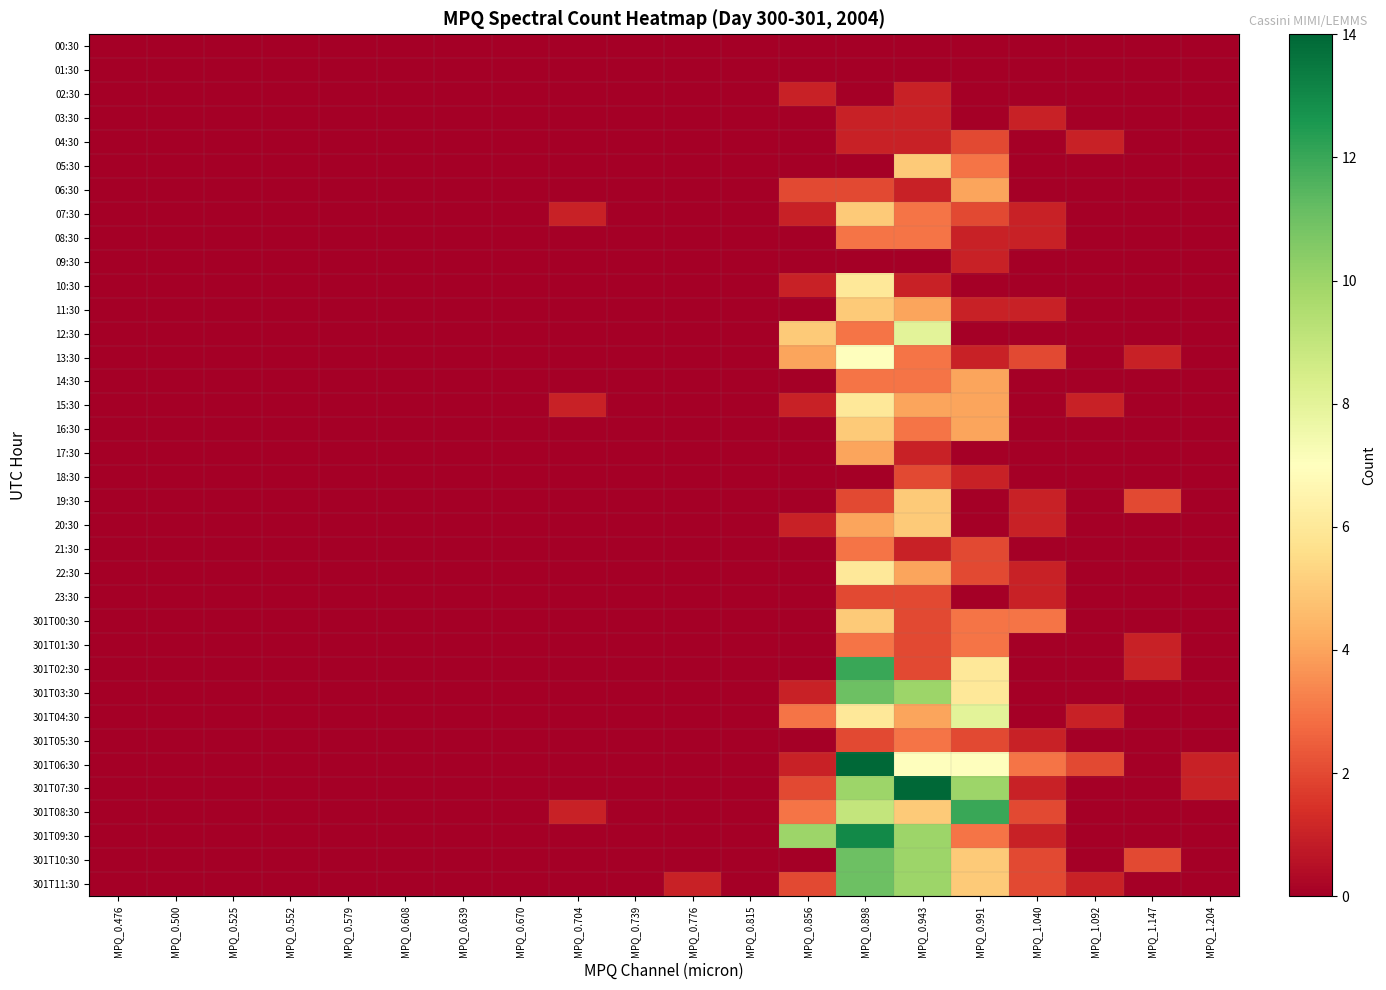

Reading right to left, what are all the values shown in this chart?

00:30: MPQ_1.204=0	MPQ_1.147=0	MPQ_1.092=0	MPQ_1.040=0	MPQ_0.991=0	MPQ_0.943=0	MPQ_0.898=0	MPQ_0.856=0	MPQ_0.815=0	MPQ_0.776=0	MPQ_0.739=0	MPQ_0.704=0	MPQ_0.670=0	MPQ_0.639=0	MPQ_0.608=0	MPQ_0.579=0	MPQ_0.552=0	MPQ_0.525=0	MPQ_0.500=0	MPQ_0.476=0
01:30: MPQ_1.204=0	MPQ_1.147=0	MPQ_1.092=0	MPQ_1.040=0	MPQ_0.991=0	MPQ_0.943=0	MPQ_0.898=0	MPQ_0.856=0	MPQ_0.815=0	MPQ_0.776=0	MPQ_0.739=0	MPQ_0.704=0	MPQ_0.670=0	MPQ_0.639=0	MPQ_0.608=0	MPQ_0.579=0	MPQ_0.552=0	MPQ_0.525=0	MPQ_0.500=0	MPQ_0.476=0
02:30: MPQ_1.204=0	MPQ_1.147=0	MPQ_1.092=0	MPQ_1.040=0	MPQ_0.991=0	MPQ_0.943=1	MPQ_0.898=0	MPQ_0.856=1	MPQ_0.815=0	MPQ_0.776=0	MPQ_0.739=0	MPQ_0.704=0	MPQ_0.670=0	MPQ_0.639=0	MPQ_0.608=0	MPQ_0.579=0	MPQ_0.552=0	MPQ_0.525=0	MPQ_0.500=0	MPQ_0.476=0
03:30: MPQ_1.204=0	MPQ_1.147=0	MPQ_1.092=0	MPQ_1.040=1	MPQ_0.991=0	MPQ_0.943=1	MPQ_0.898=1	MPQ_0.856=0	MPQ_0.815=0	MPQ_0.776=0	MPQ_0.739=0	MPQ_0.704=0	MPQ_0.670=0	MPQ_0.639=0	MPQ_0.608=0	MPQ_0.579=0	MPQ_0.552=0	MPQ_0.525=0	MPQ_0.500=0	MPQ_0.476=0
04:30: MPQ_1.204=0	MPQ_1.147=0	MPQ_1.092=1	MPQ_1.040=0	MPQ_0.991=2	MPQ_0.943=1	MPQ_0.898=1	MPQ_0.856=0	MPQ_0.815=0	MPQ_0.776=0	MPQ_0.739=0	MPQ_0.704=0	MPQ_0.670=0	MPQ_0.639=0	MPQ_0.608=0	MPQ_0.579=0	MPQ_0.552=0	MPQ_0.525=0	MPQ_0.500=0	MPQ_0.476=0
05:30: MPQ_1.204=0	MPQ_1.147=0	MPQ_1.092=0	MPQ_1.040=0	MPQ_0.991=3	MPQ_0.943=5	MPQ_0.898=0	MPQ_0.856=0	MPQ_0.815=0	MPQ_0.776=0	MPQ_0.739=0	MPQ_0.704=0	MPQ_0.670=0	MPQ_0.639=0	MPQ_0.608=0	MPQ_0.579=0	MPQ_0.552=0	MPQ_0.525=0	MPQ_0.500=0	MPQ_0.476=0
06:30: MPQ_1.204=0	MPQ_1.147=0	MPQ_1.092=0	MPQ_1.040=0	MPQ_0.991=4	MPQ_0.943=1	MPQ_0.898=2	MPQ_0.856=2	MPQ_0.815=0	MPQ_0.776=0	MPQ_0.739=0	MPQ_0.704=0	MPQ_0.670=0	MPQ_0.639=0	MPQ_0.608=0	MPQ_0.579=0	MPQ_0.552=0	MPQ_0.525=0	MPQ_0.500=0	MPQ_0.476=0
07:30: MPQ_1.204=0	MPQ_1.147=0	MPQ_1.092=0	MPQ_1.040=1	MPQ_0.991=2	MPQ_0.943=3	MPQ_0.898=5	MPQ_0.856=1	MPQ_0.815=0	MPQ_0.776=0	MPQ_0.739=0	MPQ_0.704=1	MPQ_0.670=0	MPQ_0.639=0	MPQ_0.608=0	MPQ_0.579=0	MPQ_0.552=0	MPQ_0.525=0	MPQ_0.500=0	MPQ_0.476=0
08:30: MPQ_1.204=0	MPQ_1.147=0	MPQ_1.092=0	MPQ_1.040=1	MPQ_0.991=1	MPQ_0.943=3	MPQ_0.898=3	MPQ_0.856=0	MPQ_0.815=0	MPQ_0.776=0	MPQ_0.739=0	MPQ_0.704=0	MPQ_0.670=0	MPQ_0.639=0	MPQ_0.608=0	MPQ_0.579=0	MPQ_0.552=0	MPQ_0.525=0	MPQ_0.500=0	MPQ_0.476=0
09:30: MPQ_1.204=0	MPQ_1.147=0	MPQ_1.092=0	MPQ_1.040=0	MPQ_0.991=1	MPQ_0.943=0	MPQ_0.898=0	MPQ_0.856=0	MPQ_0.815=0	MPQ_0.776=0	MPQ_0.739=0	MPQ_0.704=0	MPQ_0.670=0	MPQ_0.639=0	MPQ_0.608=0	MPQ_0.579=0	MPQ_0.552=0	MPQ_0.525=0	MPQ_0.500=0	MPQ_0.476=0
10:30: MPQ_1.204=0	MPQ_1.147=0	MPQ_1.092=0	MPQ_1.040=0	MPQ_0.991=0	MPQ_0.943=1	MPQ_0.898=6	MPQ_0.856=1	MPQ_0.815=0	MPQ_0.776=0	MPQ_0.739=0	MPQ_0.704=0	MPQ_0.670=0	MPQ_0.639=0	MPQ_0.608=0	MPQ_0.579=0	MPQ_0.552=0	MPQ_0.525=0	MPQ_0.500=0	MPQ_0.476=0
11:30: MPQ_1.204=0	MPQ_1.147=0	MPQ_1.092=0	MPQ_1.040=1	MPQ_0.991=1	MPQ_0.943=4	MPQ_0.898=5	MPQ_0.856=0	MPQ_0.815=0	MPQ_0.776=0	MPQ_0.739=0	MPQ_0.704=0	MPQ_0.670=0	MPQ_0.639=0	MPQ_0.608=0	MPQ_0.579=0	MPQ_0.552=0	MPQ_0.525=0	MPQ_0.500=0	MPQ_0.476=0
12:30: MPQ_1.204=0	MPQ_1.147=0	MPQ_1.092=0	MPQ_1.040=0	MPQ_0.991=0	MPQ_0.943=8	MPQ_0.898=3	MPQ_0.856=5	MPQ_0.815=0	MPQ_0.776=0	MPQ_0.739=0	MPQ_0.704=0	MPQ_0.670=0	MPQ_0.639=0	MPQ_0.608=0	MPQ_0.579=0	MPQ_0.552=0	MPQ_0.525=0	MPQ_0.500=0	MPQ_0.476=0
13:30: MPQ_1.204=0	MPQ_1.147=1	MPQ_1.092=0	MPQ_1.040=2	MPQ_0.991=1	MPQ_0.943=3	MPQ_0.898=7	MPQ_0.856=4	MPQ_0.815=0	MPQ_0.776=0	MPQ_0.739=0	MPQ_0.704=0	MPQ_0.670=0	MPQ_0.639=0	MPQ_0.608=0	MPQ_0.579=0	MPQ_0.552=0	MPQ_0.525=0	MPQ_0.500=0	MPQ_0.476=0
14:30: MPQ_1.204=0	MPQ_1.147=0	MPQ_1.092=0	MPQ_1.040=0	MPQ_0.991=4	MPQ_0.943=3	MPQ_0.898=3	MPQ_0.856=0	MPQ_0.815=0	MPQ_0.776=0	MPQ_0.739=0	MPQ_0.704=0	MPQ_0.670=0	MPQ_0.639=0	MPQ_0.608=0	MPQ_0.579=0	MPQ_0.552=0	MPQ_0.525=0	MPQ_0.500=0	MPQ_0.476=0
15:30: MPQ_1.204=0	MPQ_1.147=0	MPQ_1.092=1	MPQ_1.040=0	MPQ_0.991=4	MPQ_0.943=4	MPQ_0.898=6	MPQ_0.856=1	MPQ_0.815=0	MPQ_0.776=0	MPQ_0.739=0	MPQ_0.704=1	MPQ_0.670=0	MPQ_0.639=0	MPQ_0.608=0	MPQ_0.579=0	MPQ_0.552=0	MPQ_0.525=0	MPQ_0.500=0	MPQ_0.476=0
16:30: MPQ_1.204=0	MPQ_1.147=0	MPQ_1.092=0	MPQ_1.040=0	MPQ_0.991=4	MPQ_0.943=3	MPQ_0.898=5	MPQ_0.856=0	MPQ_0.815=0	MPQ_0.776=0	MPQ_0.739=0	MPQ_0.704=0	MPQ_0.670=0	MPQ_0.639=0	MPQ_0.608=0	MPQ_0.579=0	MPQ_0.552=0	MPQ_0.525=0	MPQ_0.500=0	MPQ_0.476=0
17:30: MPQ_1.204=0	MPQ_1.147=0	MPQ_1.092=0	MPQ_1.040=0	MPQ_0.991=0	MPQ_0.943=1	MPQ_0.898=4	MPQ_0.856=0	MPQ_0.815=0	MPQ_0.776=0	MPQ_0.739=0	MPQ_0.704=0	MPQ_0.670=0	MPQ_0.639=0	MPQ_0.608=0	MPQ_0.579=0	MPQ_0.552=0	MPQ_0.525=0	MPQ_0.500=0	MPQ_0.476=0
18:30: MPQ_1.204=0	MPQ_1.147=0	MPQ_1.092=0	MPQ_1.040=0	MPQ_0.991=1	MPQ_0.943=2	MPQ_0.898=0	MPQ_0.856=0	MPQ_0.815=0	MPQ_0.776=0	MPQ_0.739=0	MPQ_0.704=0	MPQ_0.670=0	MPQ_0.639=0	MPQ_0.608=0	MPQ_0.579=0	MPQ_0.552=0	MPQ_0.525=0	MPQ_0.500=0	MPQ_0.476=0
19:30: MPQ_1.204=0	MPQ_1.147=2	MPQ_1.092=0	MPQ_1.040=1	MPQ_0.991=0	MPQ_0.943=5	MPQ_0.898=2	MPQ_0.856=0	MPQ_0.815=0	MPQ_0.776=0	MPQ_0.739=0	MPQ_0.704=0	MPQ_0.670=0	MPQ_0.639=0	MPQ_0.608=0	MPQ_0.579=0	MPQ_0.552=0	MPQ_0.525=0	MPQ_0.500=0	MPQ_0.476=0
20:30: MPQ_1.204=0	MPQ_1.147=0	MPQ_1.092=0	MPQ_1.040=1	MPQ_0.991=0	MPQ_0.943=5	MPQ_0.898=4	MPQ_0.856=1	MPQ_0.815=0	MPQ_0.776=0	MPQ_0.739=0	MPQ_0.704=0	MPQ_0.670=0	MPQ_0.639=0	MPQ_0.608=0	MPQ_0.579=0	MPQ_0.552=0	MPQ_0.525=0	MPQ_0.500=0	MPQ_0.476=0
21:30: MPQ_1.204=0	MPQ_1.147=0	MPQ_1.092=0	MPQ_1.040=0	MPQ_0.991=2	MPQ_0.943=1	MPQ_0.898=3	MPQ_0.856=0	MPQ_0.815=0	MPQ_0.776=0	MPQ_0.739=0	MPQ_0.704=0	MPQ_0.670=0	MPQ_0.639=0	MPQ_0.608=0	MPQ_0.579=0	MPQ_0.552=0	MPQ_0.525=0	MPQ_0.500=0	MPQ_0.476=0
22:30: MPQ_1.204=0	MPQ_1.147=0	MPQ_1.092=0	MPQ_1.040=1	MPQ_0.991=2	MPQ_0.943=4	MPQ_0.898=6	MPQ_0.856=0	MPQ_0.815=0	MPQ_0.776=0	MPQ_0.739=0	MPQ_0.704=0	MPQ_0.670=0	MPQ_0.639=0	MPQ_0.608=0	MPQ_0.579=0	MPQ_0.552=0	MPQ_0.525=0	MPQ_0.500=0	MPQ_0.476=0
23:30: MPQ_1.204=0	MPQ_1.147=0	MPQ_1.092=0	MPQ_1.040=1	MPQ_0.991=0	MPQ_0.943=2	MPQ_0.898=2	MPQ_0.856=0	MPQ_0.815=0	MPQ_0.776=0	MPQ_0.739=0	MPQ_0.704=0	MPQ_0.670=0	MPQ_0.639=0	MPQ_0.608=0	MPQ_0.579=0	MPQ_0.552=0	MPQ_0.525=0	MPQ_0.500=0	MPQ_0.476=0
301T00:30: MPQ_1.204=0	MPQ_1.147=0	MPQ_1.092=0	MPQ_1.040=3	MPQ_0.991=3	MPQ_0.943=2	MPQ_0.898=5	MPQ_0.856=0	MPQ_0.815=0	MPQ_0.776=0	MPQ_0.739=0	MPQ_0.704=0	MPQ_0.670=0	MPQ_0.639=0	MPQ_0.608=0	MPQ_0.579=0	MPQ_0.552=0	MPQ_0.525=0	MPQ_0.500=0	MPQ_0.476=0
301T01:30: MPQ_1.204=0	MPQ_1.147=1	MPQ_1.092=0	MPQ_1.040=0	MPQ_0.991=3	MPQ_0.943=2	MPQ_0.898=3	MPQ_0.856=0	MPQ_0.815=0	MPQ_0.776=0	MPQ_0.739=0	MPQ_0.704=0	MPQ_0.670=0	MPQ_0.639=0	MPQ_0.608=0	MPQ_0.579=0	MPQ_0.552=0	MPQ_0.525=0	MPQ_0.500=0	MPQ_0.476=0
301T02:30: MPQ_1.204=0	MPQ_1.147=1	MPQ_1.092=0	MPQ_1.040=0	MPQ_0.991=6	MPQ_0.943=2	MPQ_0.898=12	MPQ_0.856=0	MPQ_0.815=0	MPQ_0.776=0	MPQ_0.739=0	MPQ_0.704=0	MPQ_0.670=0	MPQ_0.639=0	MPQ_0.608=0	MPQ_0.579=0	MPQ_0.552=0	MPQ_0.525=0	MPQ_0.500=0	MPQ_0.476=0
301T03:30: MPQ_1.204=0	MPQ_1.147=0	MPQ_1.092=0	MPQ_1.040=0	MPQ_0.991=6	MPQ_0.943=10	MPQ_0.898=11	MPQ_0.856=1	MPQ_0.815=0	MPQ_0.776=0	MPQ_0.739=0	MPQ_0.704=0	MPQ_0.670=0	MPQ_0.639=0	MPQ_0.608=0	MPQ_0.579=0	MPQ_0.552=0	MPQ_0.525=0	MPQ_0.500=0	MPQ_0.476=0
301T04:30: MPQ_1.204=0	MPQ_1.147=0	MPQ_1.092=1	MPQ_1.040=0	MPQ_0.991=8	MPQ_0.943=4	MPQ_0.898=6	MPQ_0.856=3	MPQ_0.815=0	MPQ_0.776=0	MPQ_0.739=0	MPQ_0.704=0	MPQ_0.670=0	MPQ_0.639=0	MPQ_0.608=0	MPQ_0.579=0	MPQ_0.552=0	MPQ_0.525=0	MPQ_0.500=0	MPQ_0.476=0
301T05:30: MPQ_1.204=0	MPQ_1.147=0	MPQ_1.092=0	MPQ_1.040=1	MPQ_0.991=2	MPQ_0.943=3	MPQ_0.898=2	MPQ_0.856=0	MPQ_0.815=0	MPQ_0.776=0	MPQ_0.739=0	MPQ_0.704=0	MPQ_0.670=0	MPQ_0.639=0	MPQ_0.608=0	MPQ_0.579=0	MPQ_0.552=0	MPQ_0.525=0	MPQ_0.500=0	MPQ_0.476=0
301T06:30: MPQ_1.204=1	MPQ_1.147=0	MPQ_1.092=2	MPQ_1.040=3	MPQ_0.991=7	MPQ_0.943=7	MPQ_0.898=14	MPQ_0.856=1	MPQ_0.815=0	MPQ_0.776=0	MPQ_0.739=0	MPQ_0.704=0	MPQ_0.670=0	MPQ_0.639=0	MPQ_0.608=0	MPQ_0.579=0	MPQ_0.552=0	MPQ_0.525=0	MPQ_0.500=0	MPQ_0.476=0
301T07:30: MPQ_1.204=1	MPQ_1.147=0	MPQ_1.092=0	MPQ_1.040=1	MPQ_0.991=10	MPQ_0.943=14	MPQ_0.898=10	MPQ_0.856=2	MPQ_0.815=0	MPQ_0.776=0	MPQ_0.739=0	MPQ_0.704=0	MPQ_0.670=0	MPQ_0.639=0	MPQ_0.608=0	MPQ_0.579=0	MPQ_0.552=0	MPQ_0.525=0	MPQ_0.500=0	MPQ_0.476=0
301T08:30: MPQ_1.204=0	MPQ_1.147=0	MPQ_1.092=0	MPQ_1.040=2	MPQ_0.991=12	MPQ_0.943=5	MPQ_0.898=9	MPQ_0.856=3	MPQ_0.815=0	MPQ_0.776=0	MPQ_0.739=0	MPQ_0.704=1	MPQ_0.670=0	MPQ_0.639=0	MPQ_0.608=0	MPQ_0.579=0	MPQ_0.552=0	MPQ_0.525=0	MPQ_0.500=0	MPQ_0.476=0
301T09:30: MPQ_1.204=0	MPQ_1.147=0	MPQ_1.092=0	MPQ_1.040=1	MPQ_0.991=3	MPQ_0.943=10	MPQ_0.898=13	MPQ_0.856=10	MPQ_0.815=0	MPQ_0.776=0	MPQ_0.739=0	MPQ_0.704=0	MPQ_0.670=0	MPQ_0.639=0	MPQ_0.608=0	MPQ_0.579=0	MPQ_0.552=0	MPQ_0.525=0	MPQ_0.500=0	MPQ_0.476=0
301T10:30: MPQ_1.204=0	MPQ_1.147=2	MPQ_1.092=0	MPQ_1.040=2	MPQ_0.991=5	MPQ_0.943=10	MPQ_0.898=11	MPQ_0.856=0	MPQ_0.815=0	MPQ_0.776=0	MPQ_0.739=0	MPQ_0.704=0	MPQ_0.670=0	MPQ_0.639=0	MPQ_0.608=0	MPQ_0.579=0	MPQ_0.552=0	MPQ_0.525=0	MPQ_0.500=0	MPQ_0.476=0
301T11:30: MPQ_1.204=0	MPQ_1.147=0	MPQ_1.092=1	MPQ_1.040=2	MPQ_0.991=5	MPQ_0.943=10	MPQ_0.898=11	MPQ_0.856=2	MPQ_0.815=0	MPQ_0.776=1	MPQ_0.739=0	MPQ_0.704=0	MPQ_0.670=0	MPQ_0.639=0	MPQ_0.608=0	MPQ_0.579=0	MPQ_0.552=0	MPQ_0.525=0	MPQ_0.500=0	MPQ_0.476=0